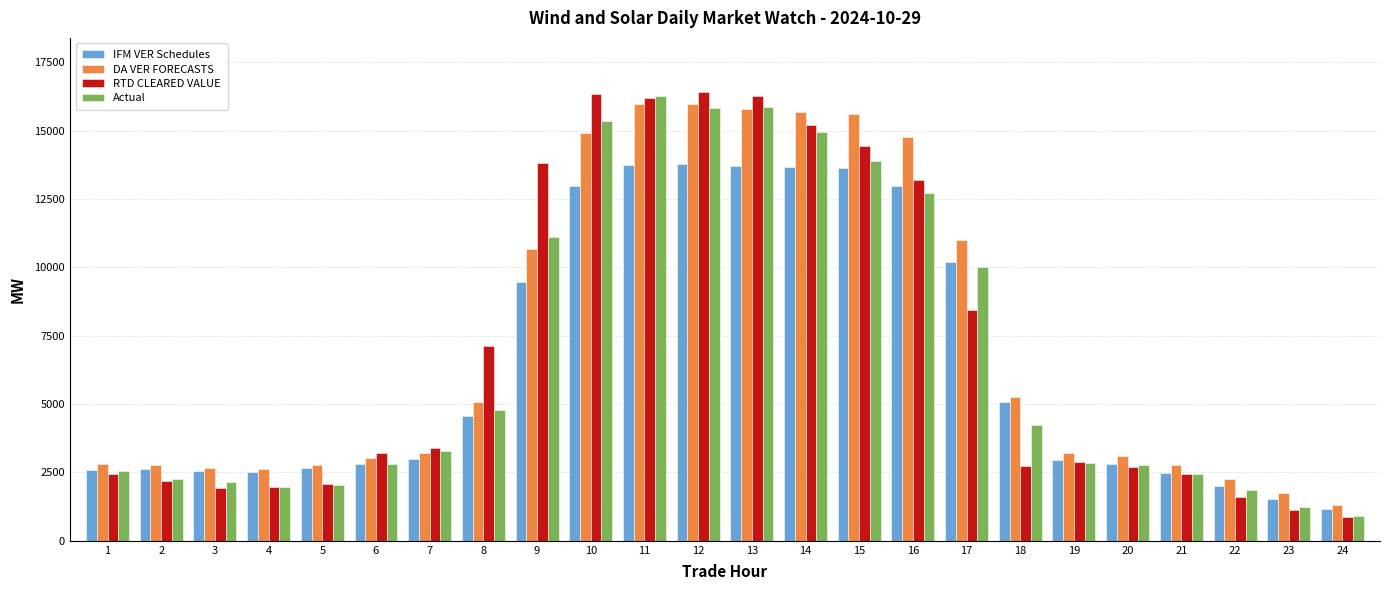

Is it true that Actual equals 2153.8 at 3?

True